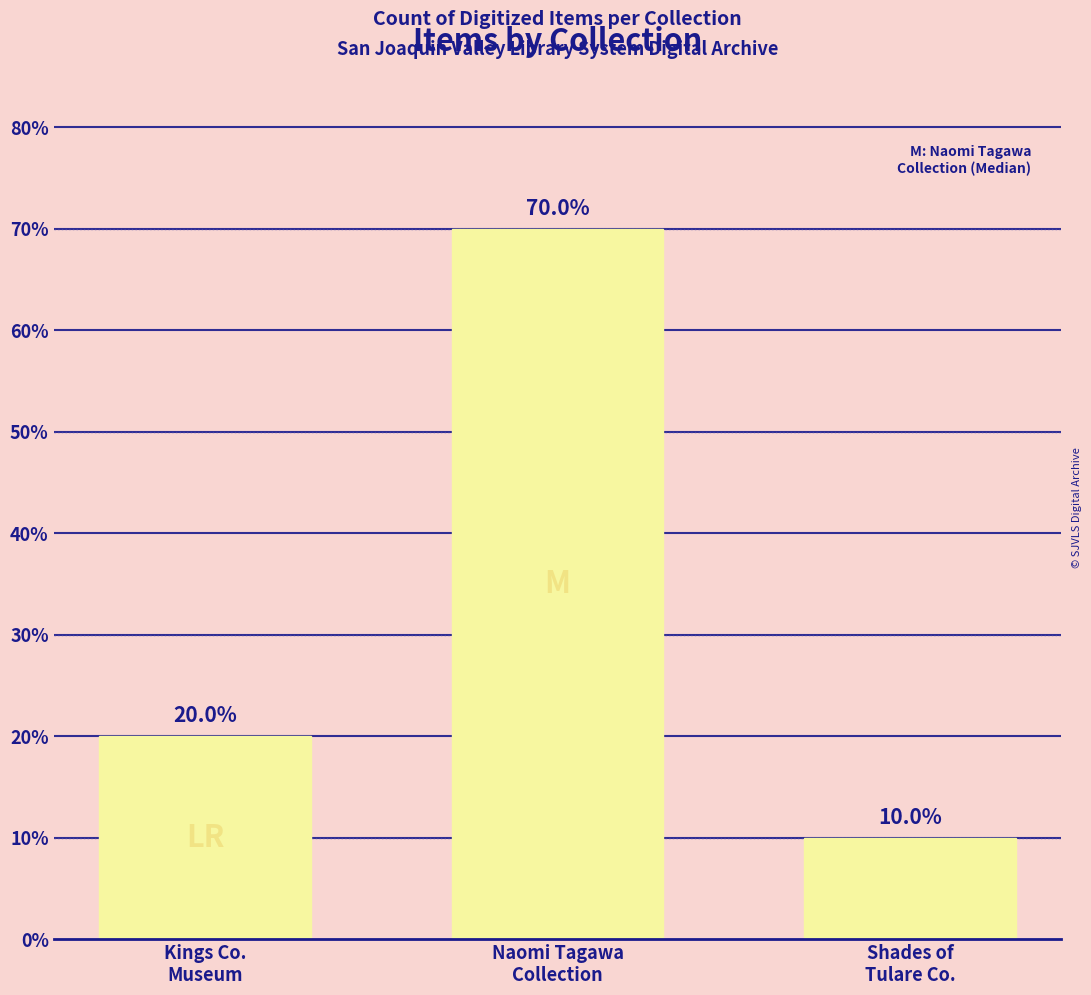

Where is the data nearest to the value 40?

Kings Co.
Museum